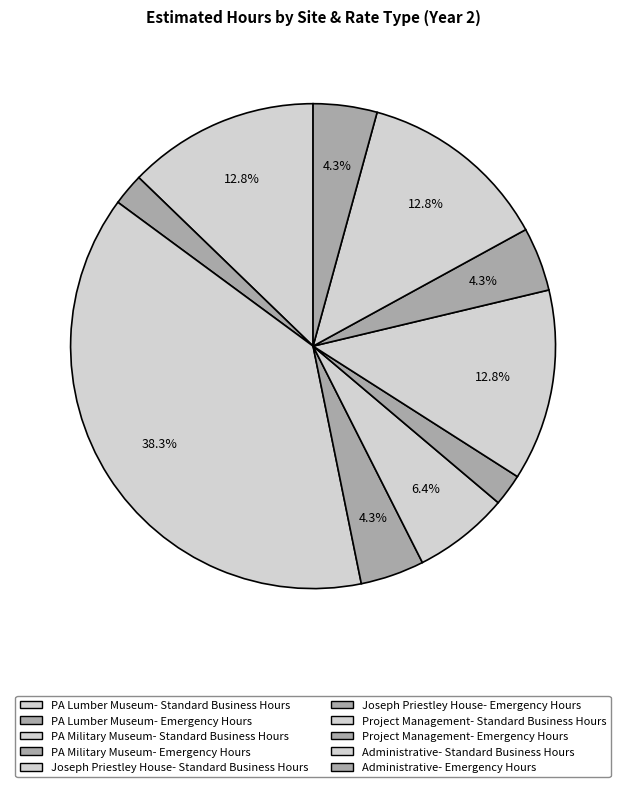

Rank the categories by value from lowest to highest.

PA Lumber Museum- Emergency Hours, Joseph Priestley House- Emergency Hours, PA Military Museum- Emergency Hours, Project Management- Emergency Hours, Administrative- Emergency Hours, Joseph Priestley House- Standard Business Hours, PA Lumber Museum- Standard Business Hours, Project Management- Standard Business Hours, Administrative- Standard Business Hours, PA Military Museum- Standard Business Hours